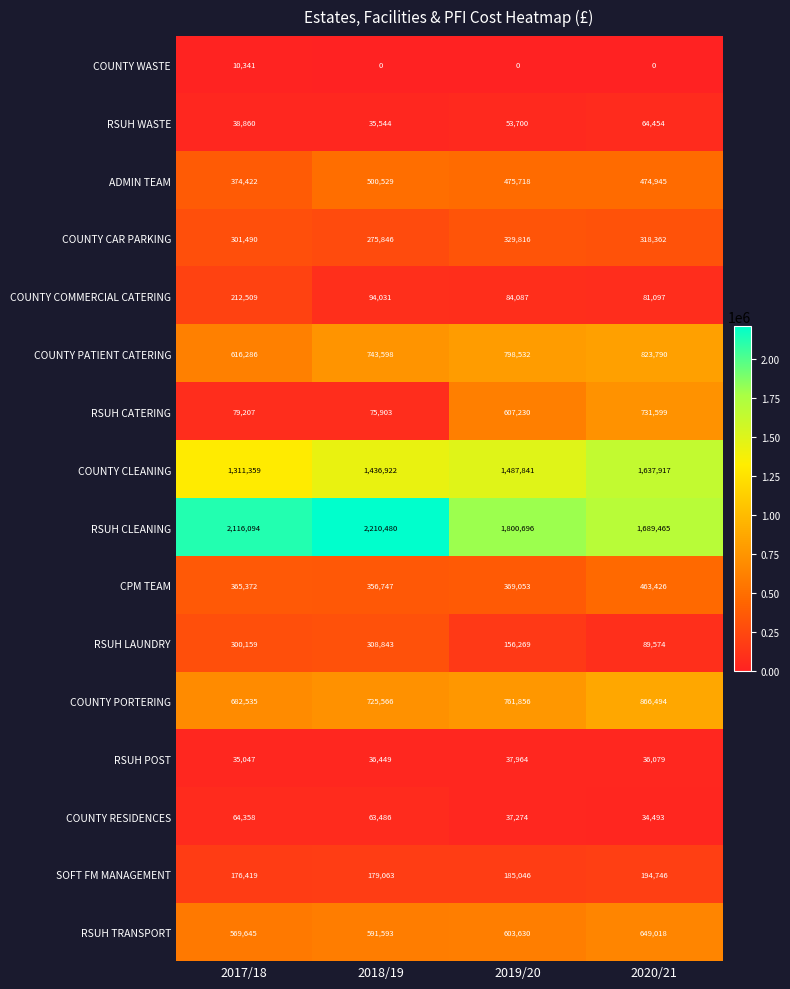

Where is COUNTY CAR PARKING nearest to the value 302831?

2017/18